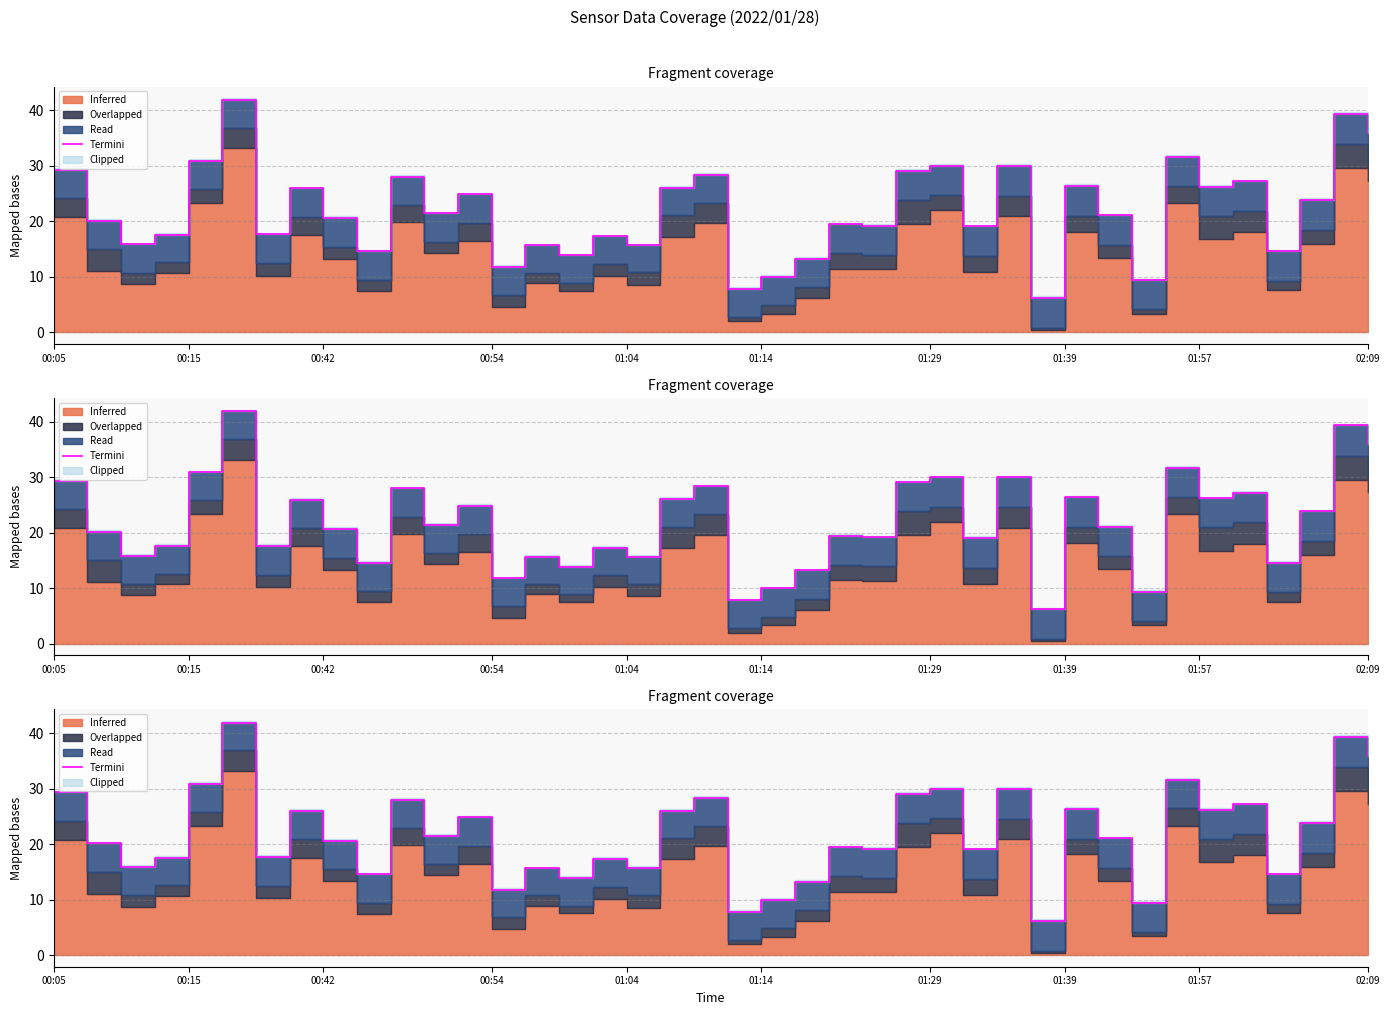

What is the value of the 27th point from the left?

29.9